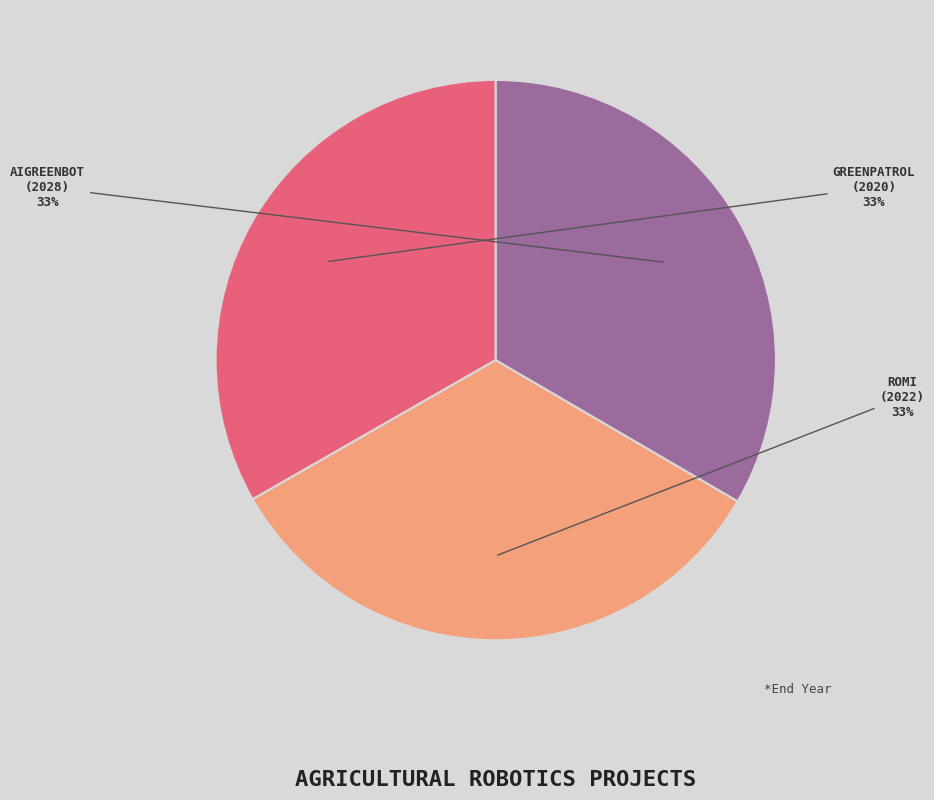

What is the ratio of the value at GREENPATROL (2020) to the value at ROMI (2022)?

1.0